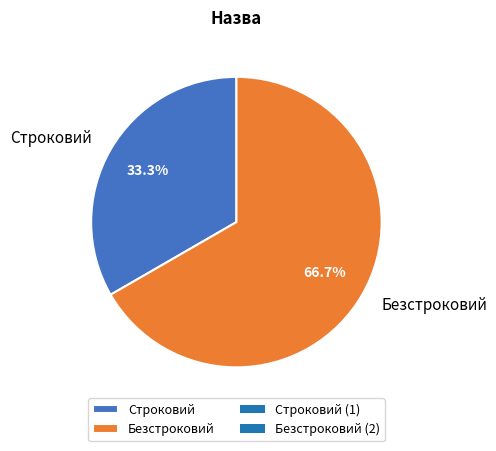

Rank the categories by value from lowest to highest.

Строковий, Безстроковий